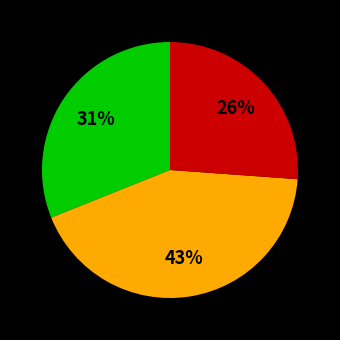

To the nearest percent, what is the average slice percentage?

33%